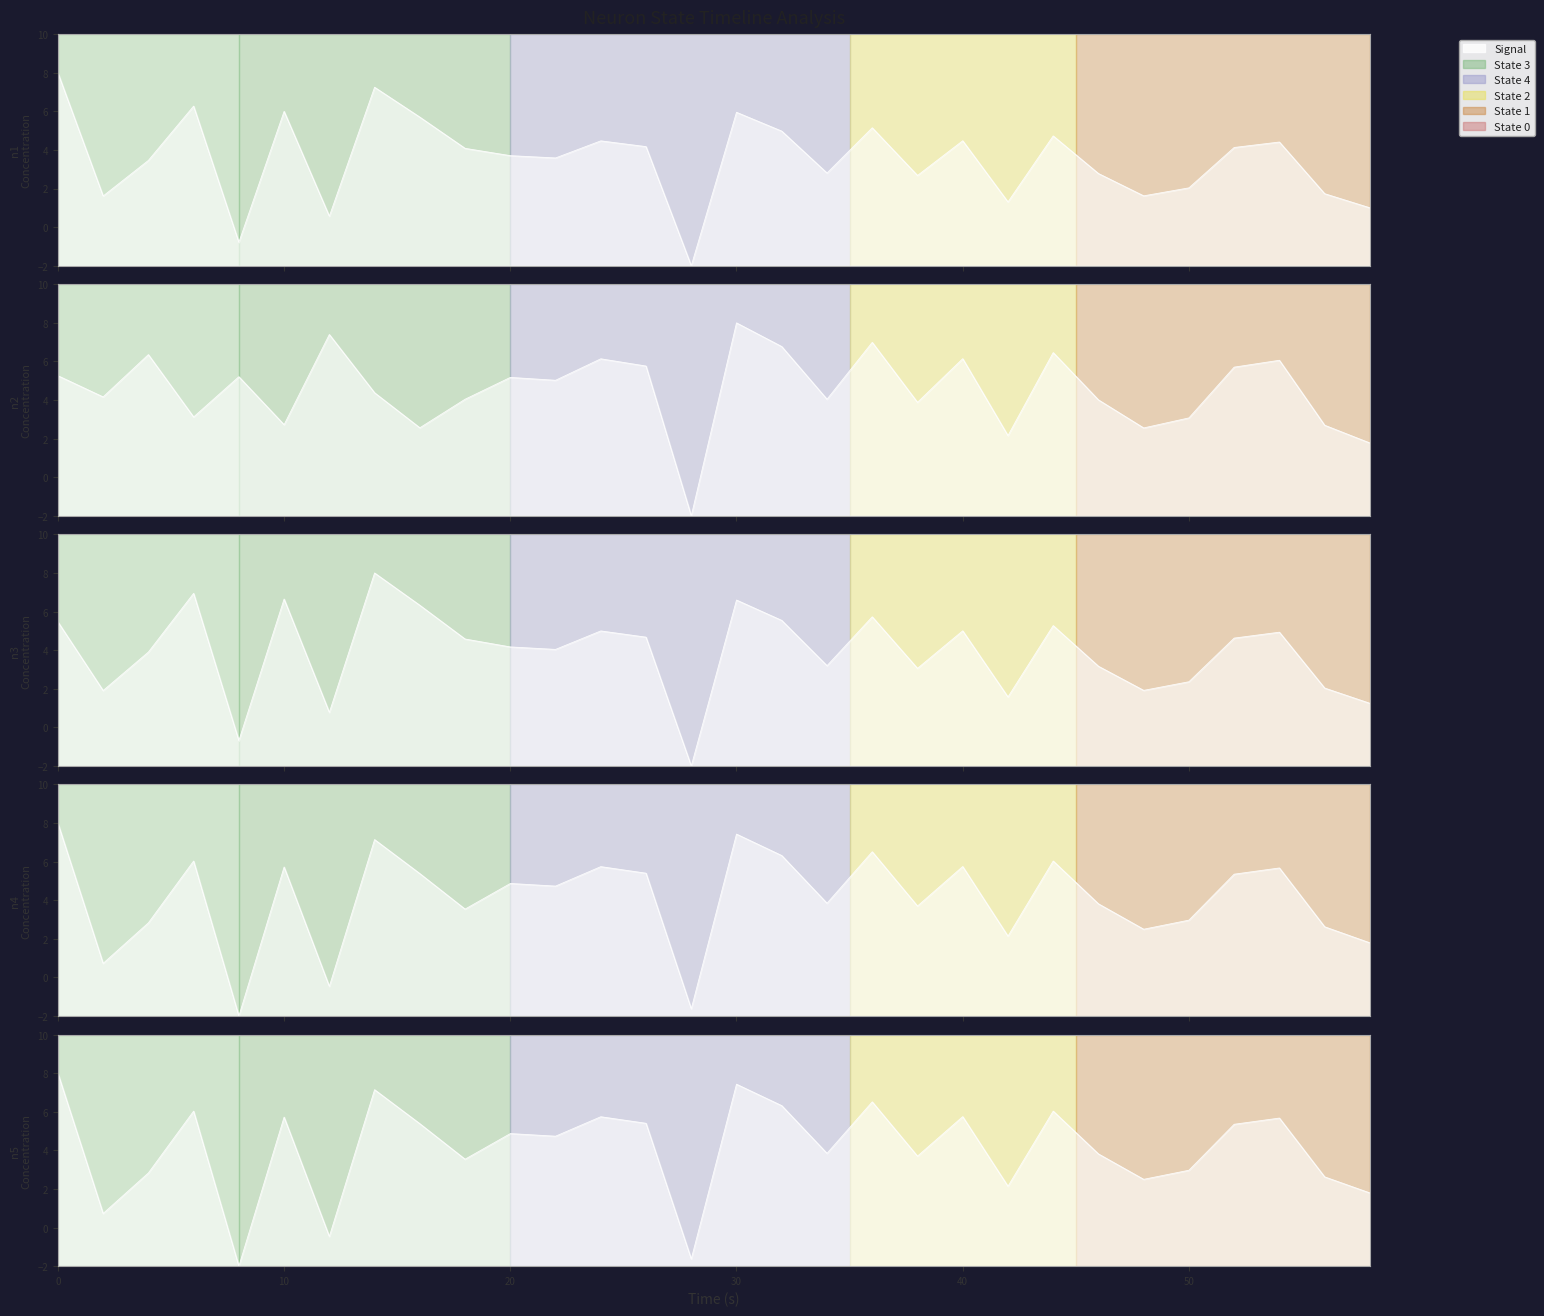

Is it true that intensity_4 equals 7.9 at 40?

False